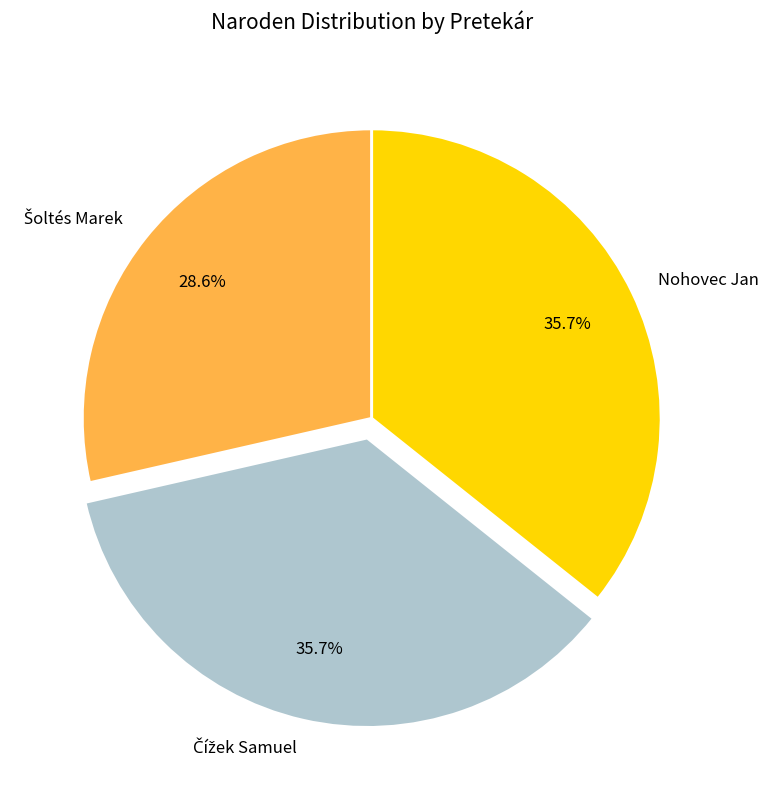

Does Nohovec Jan account for over 50% of the chart?

No